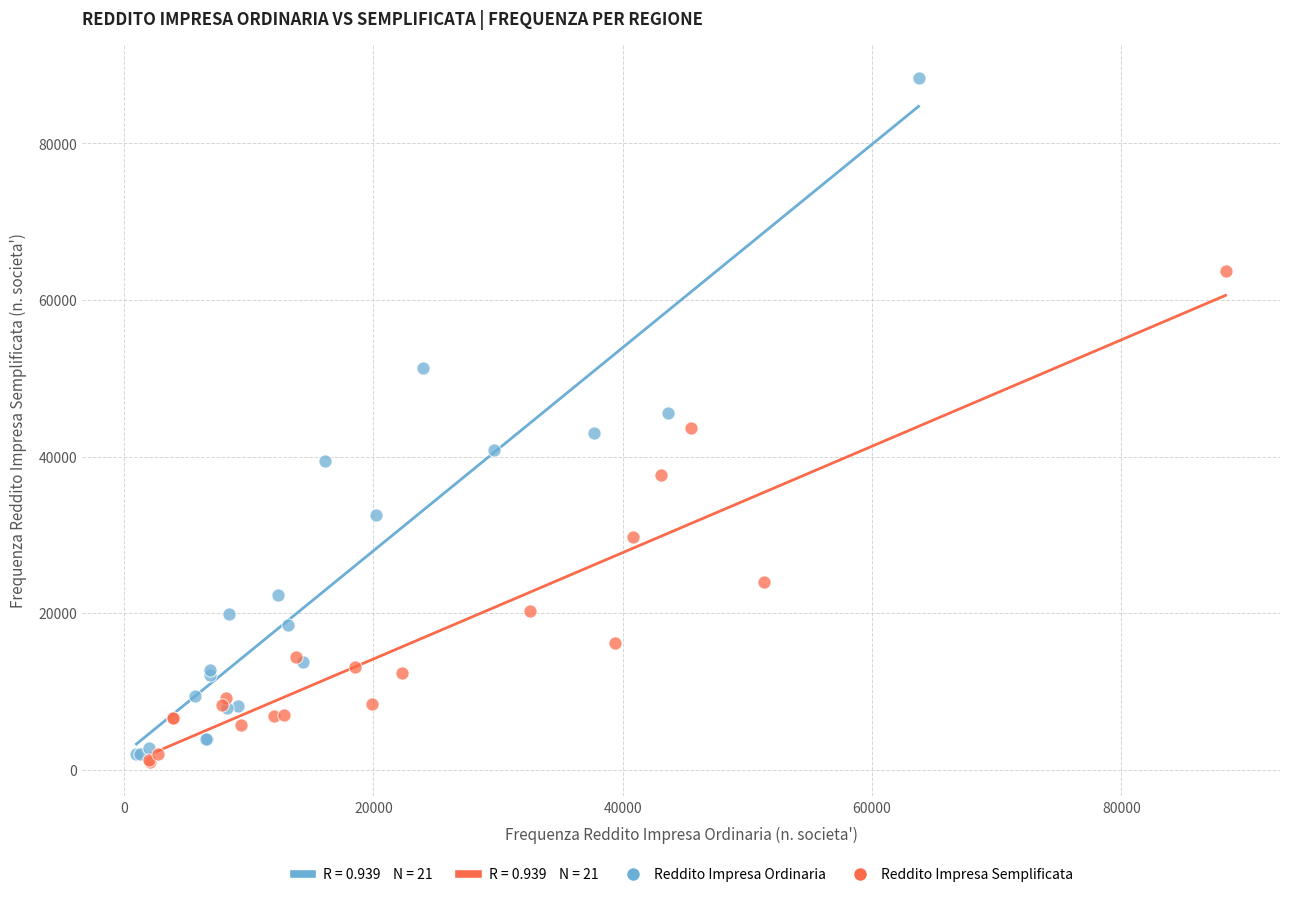

Which series has the largest Y range (max minus min)?

Reddito Impresa Ordinaria